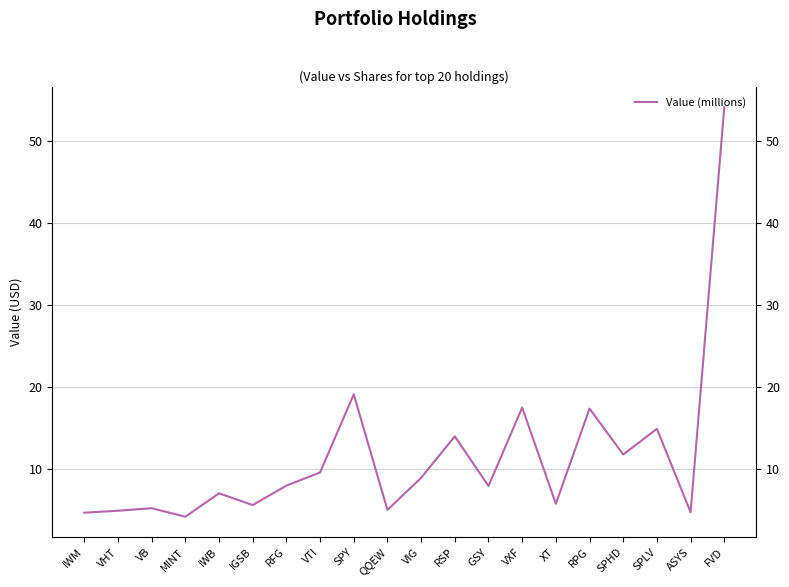

What is the smallest value displayed?

4.2